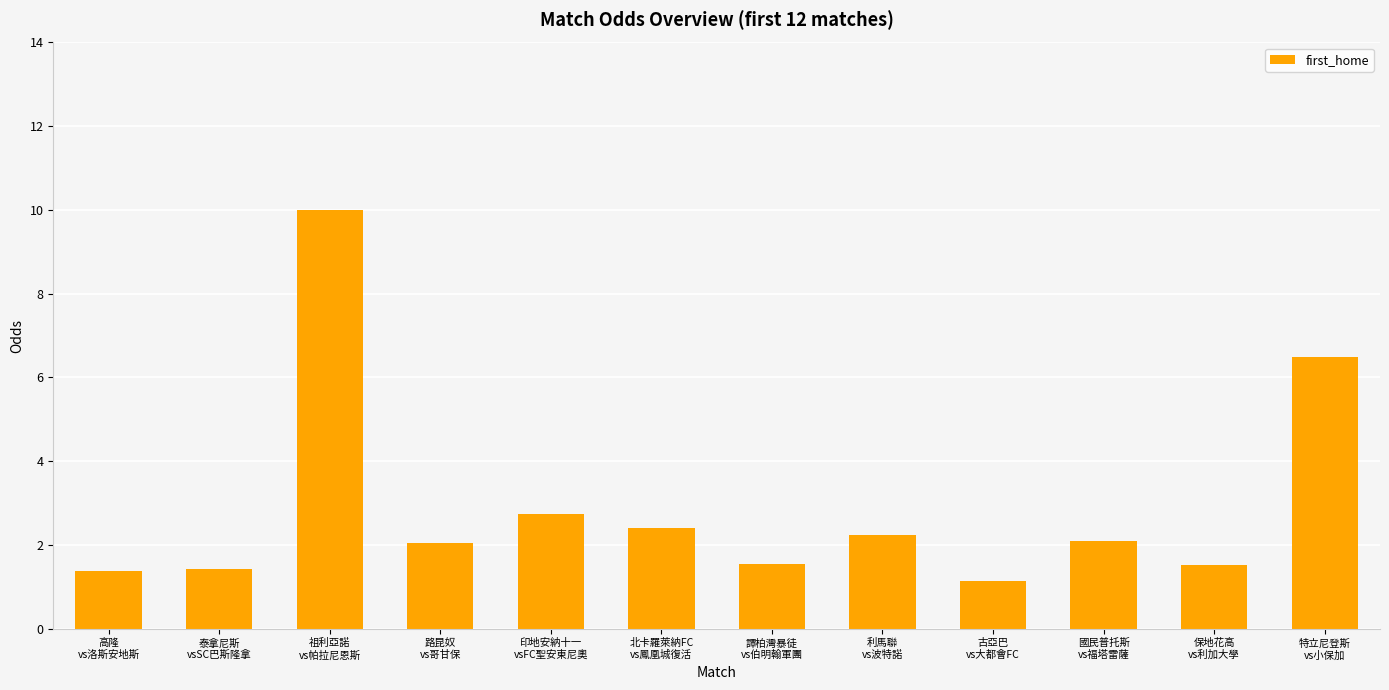

How many series are shown in this chart?

1